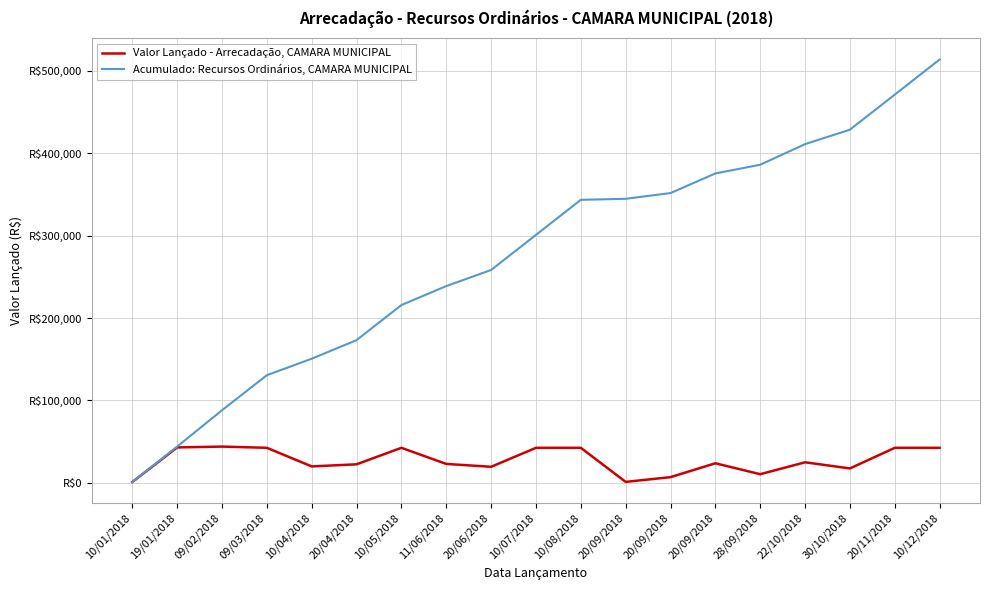

What is the label of the 9th point from the right?

10/08/2018